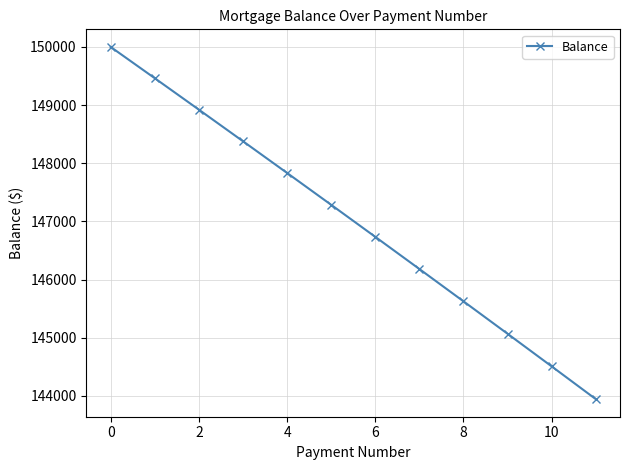

What is the value of the 2nd point from the left?

149461.9